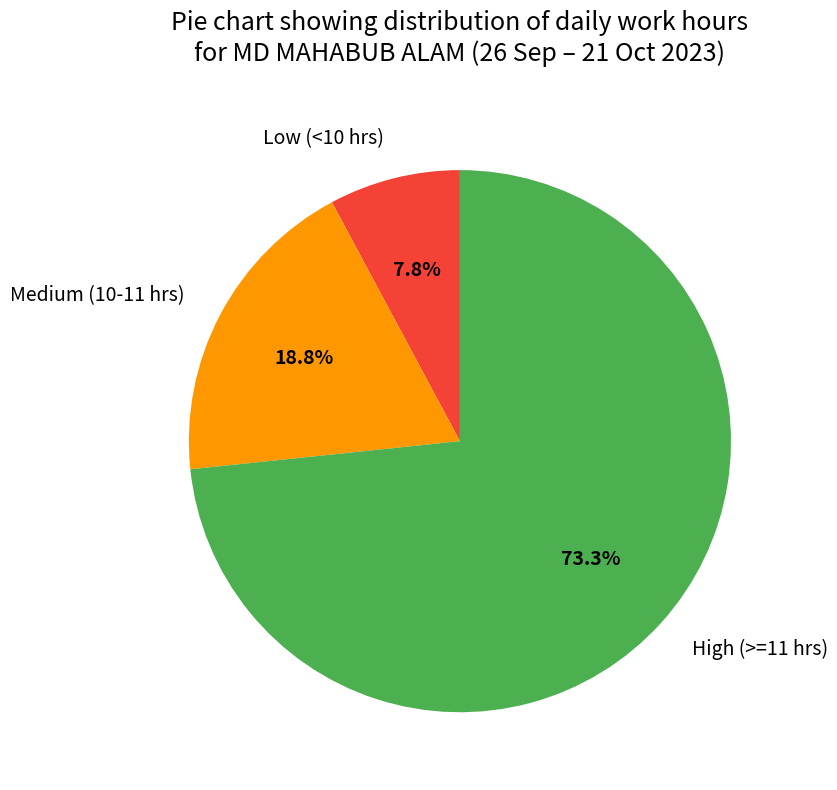

Which category accounts for the majority?

High (>=11 hrs)